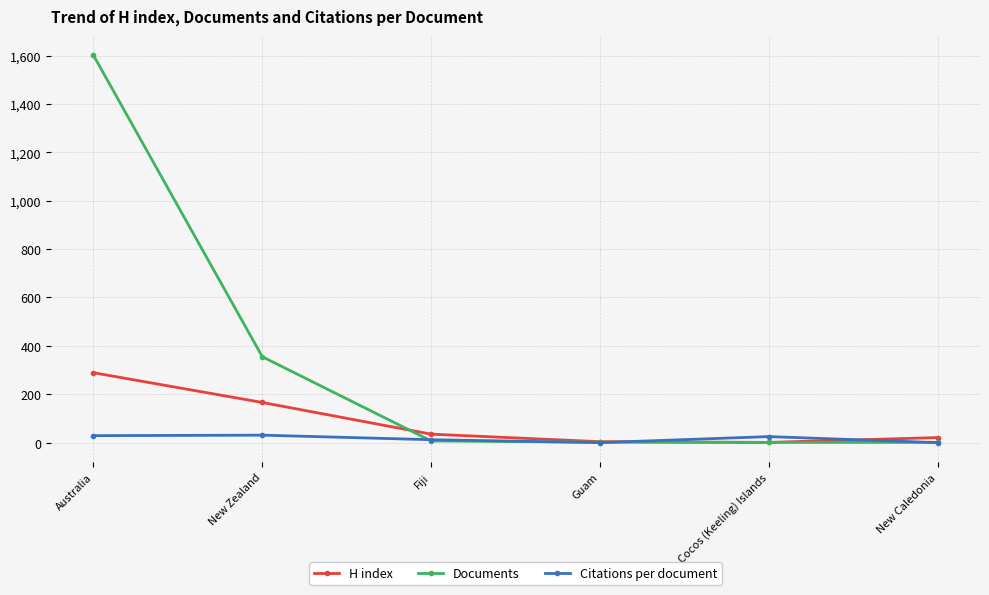

True or false: Documents and H index intersect in this chart.

True